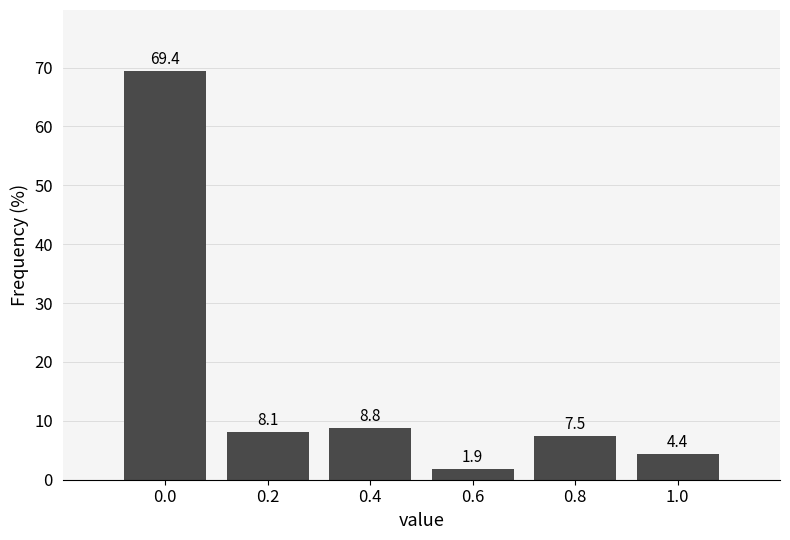

Reading left to right, list all the values displayed in this chart.

0.0=69.4	0.2=8.1	0.4=8.8	0.6=1.9	0.8=7.5	1.0=4.4